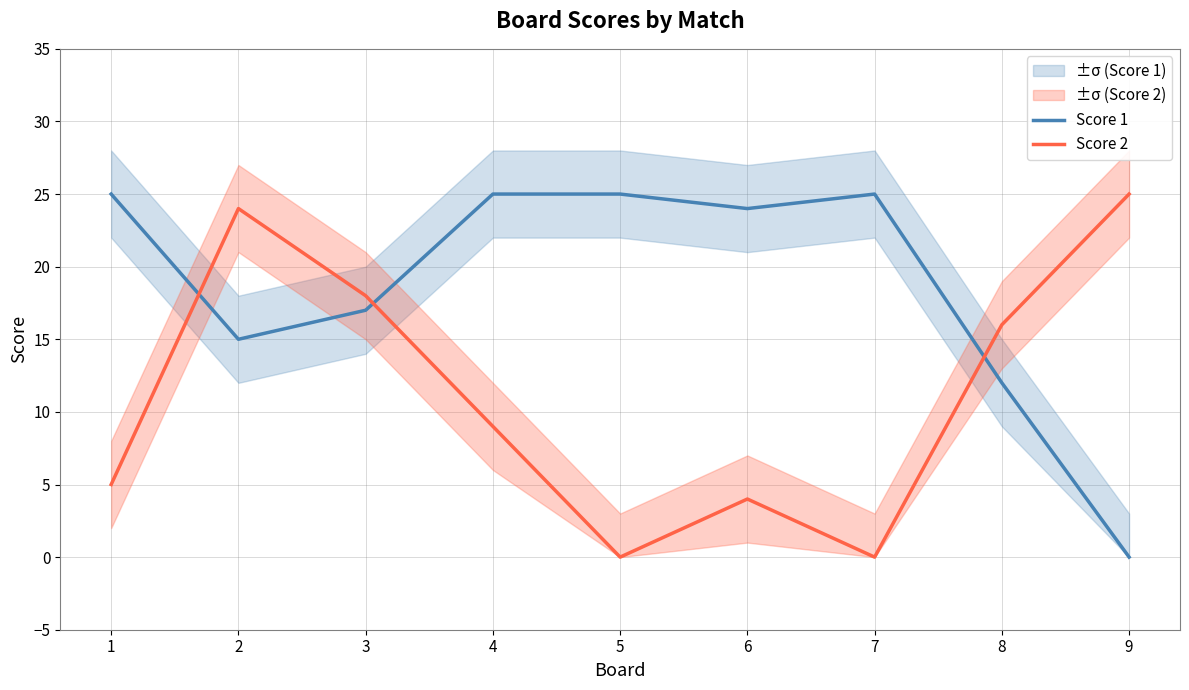

What is the sum of all Score 1 values?

168